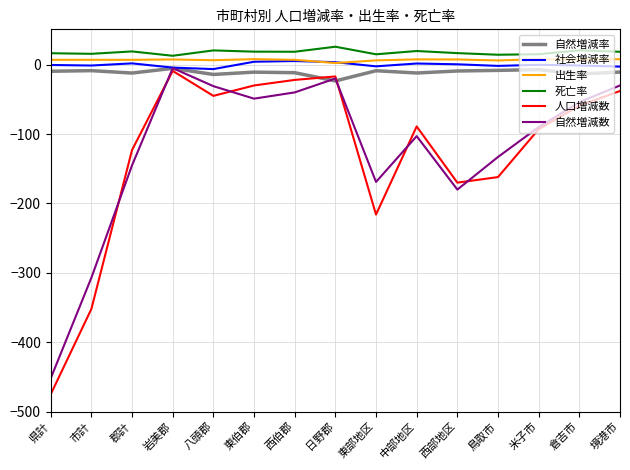

Which category has the highest value across all series?

日野郡